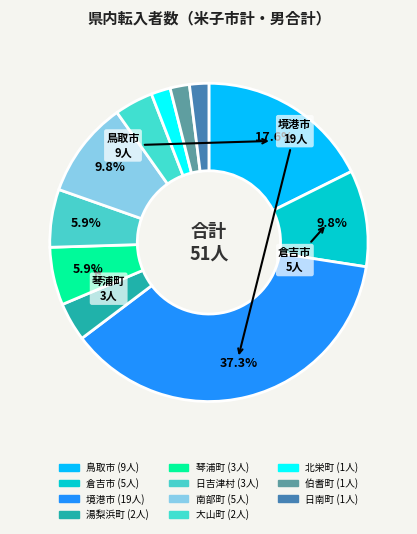

Count the number of slices in the pie.

11